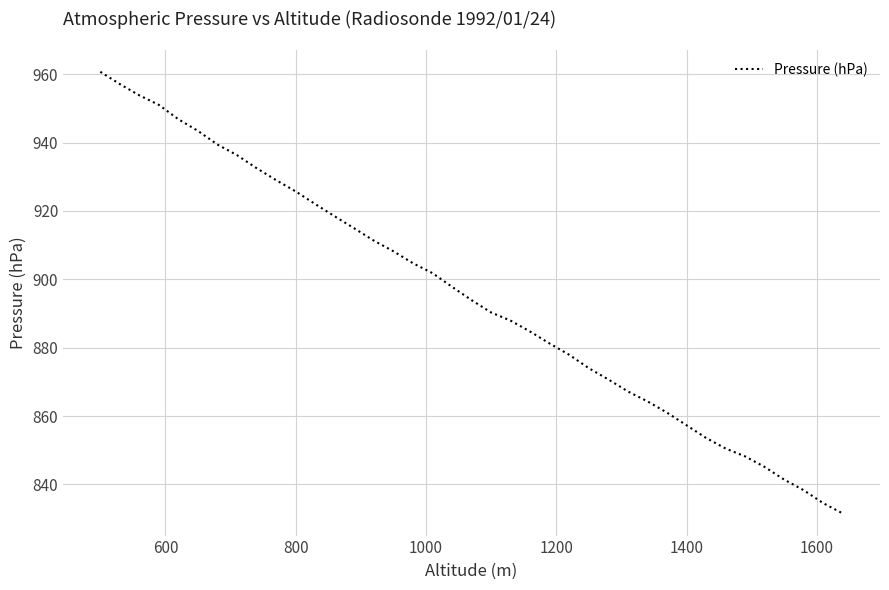

What is the minimum value shown in the chart?

831.5